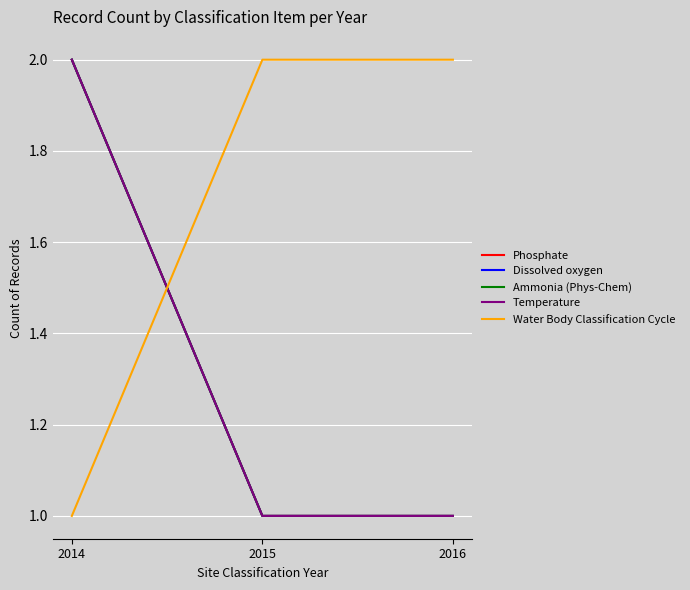

Does the chart display data point markers on the line(s)?

No